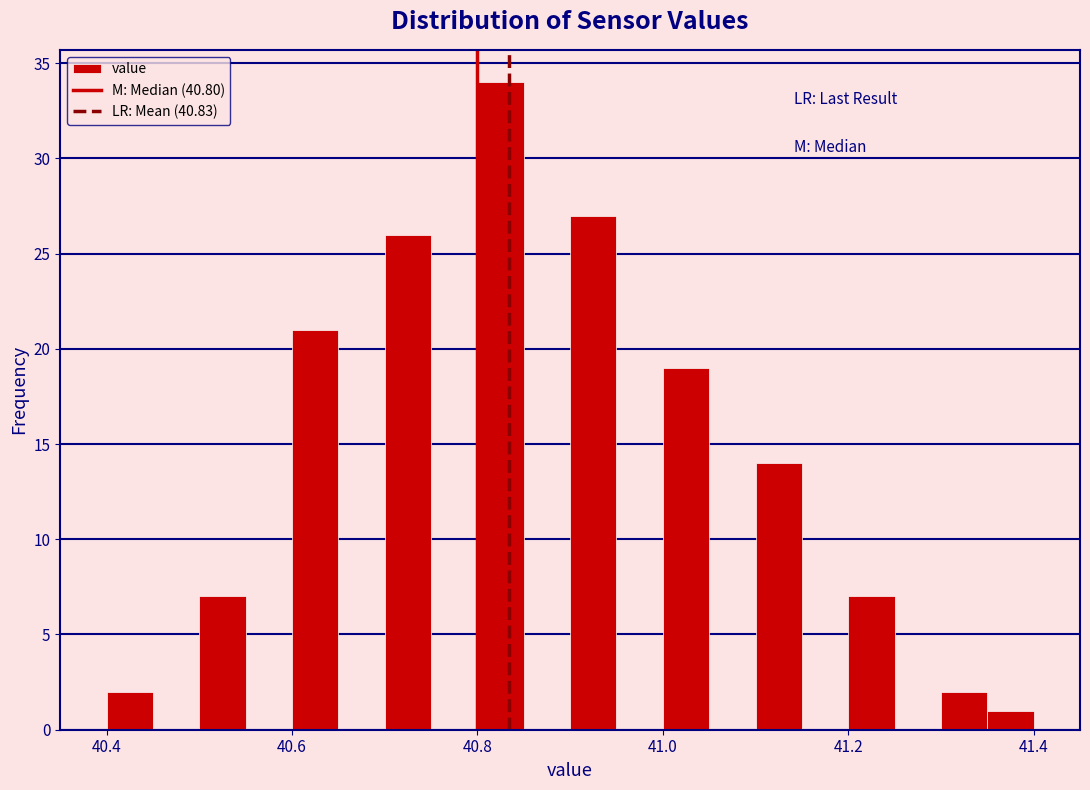

Around what value on the x-axis is the tallest bar? Give the approximate position of its centre, as read against the axis.

40.82